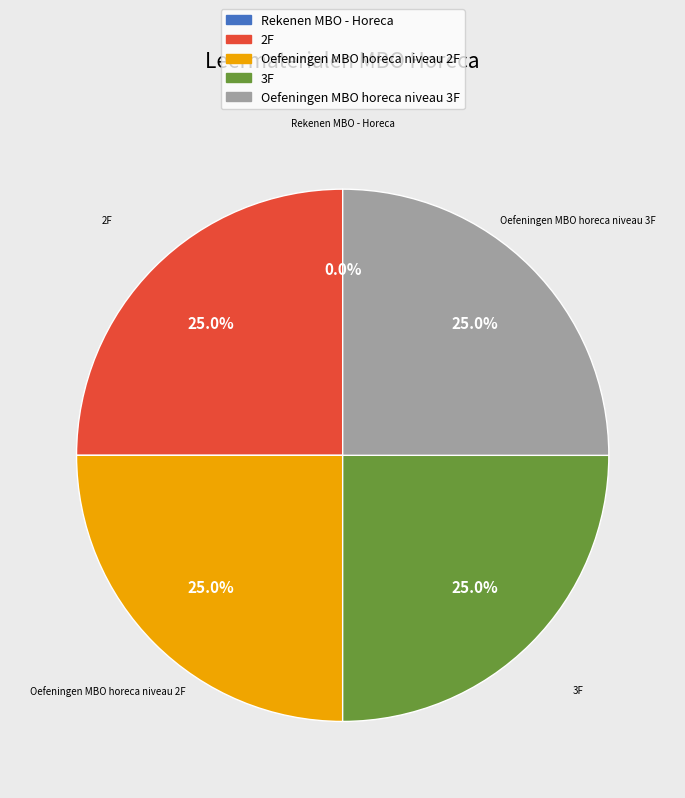

True or false: 2F accounts for 35% of the total.

False